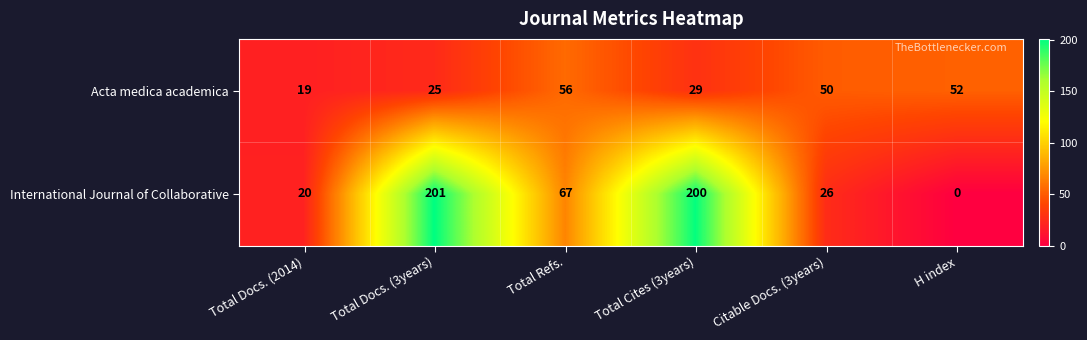

True or false: International Journal of Collaborative has a value of 200 at Total Cites (3years).

True